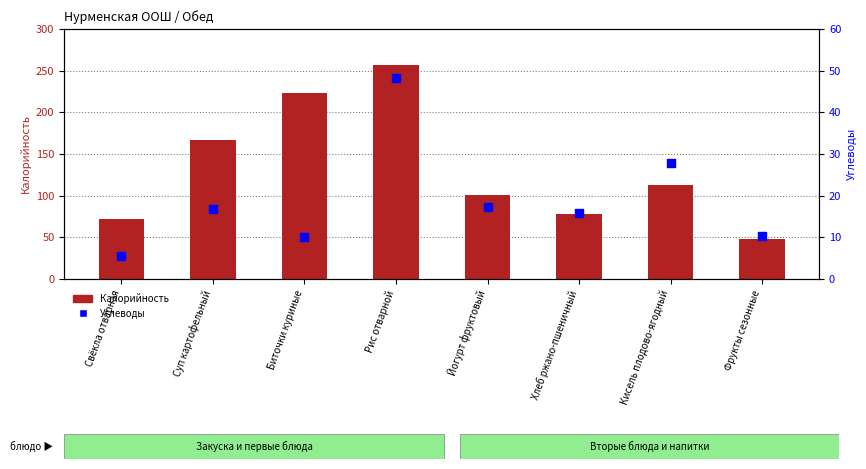

What are all the series names shown in the legend?

Калорийность, Углеводы